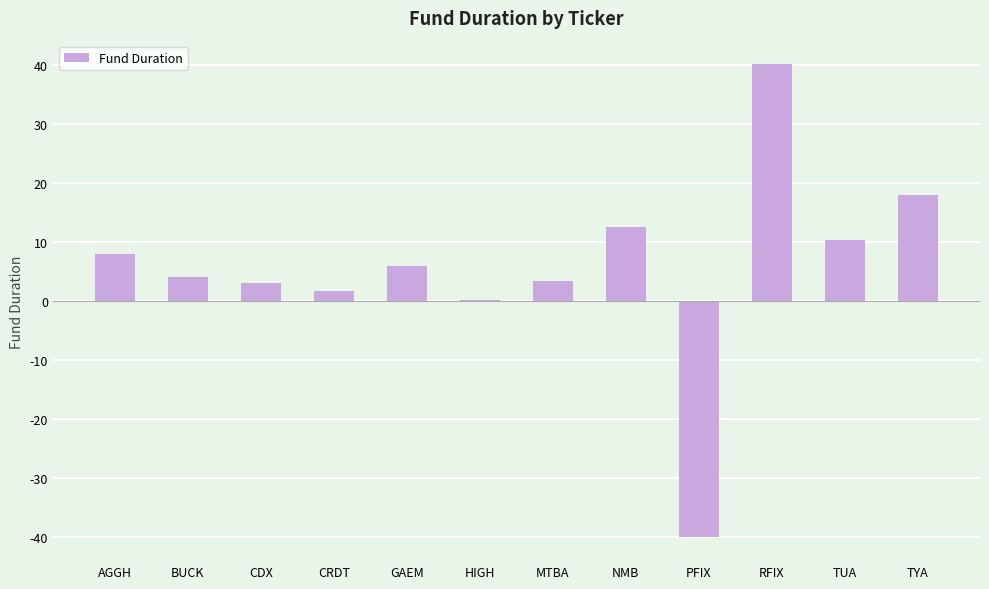

What is the sum of all values?

66.3